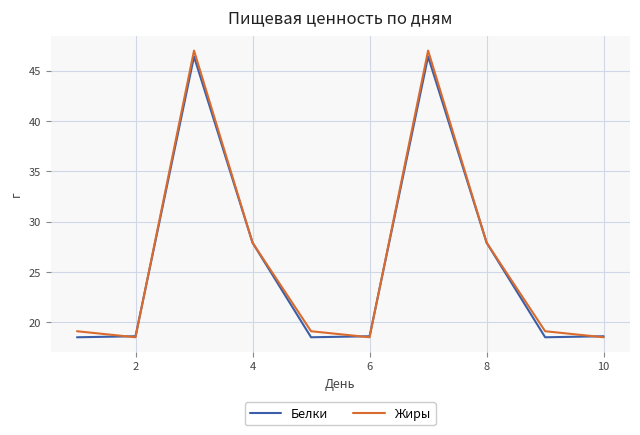

List the series in order of their peak value, lowest first.

Белки, Жиры